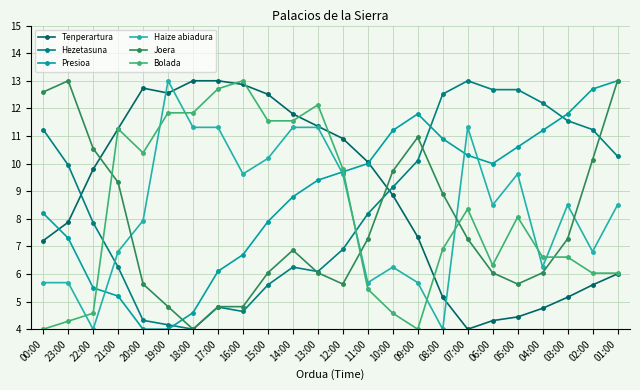

Rank the categories by Presioa value from highest to lowest.

01:00, 02:00, 09:00, 03:00, 10:00, 04:00, 08:00, 05:00, 07:00, 11:00, 06:00, 12:00, 13:00, 14:00, 00:00, 15:00, 23:00, 16:00, 17:00, 22:00, 21:00, 18:00, 20:00, 19:00